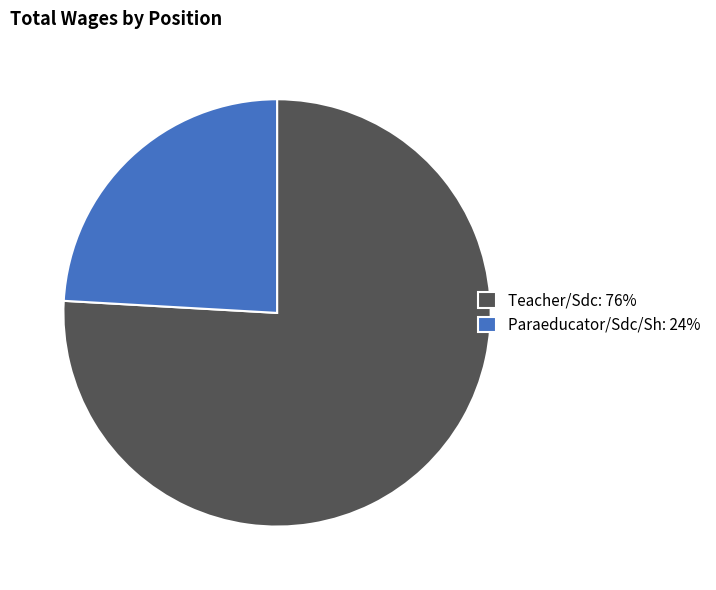

Combined, do Teacher/Sdc: 76% and Paraeducator/Sdc/Sh: 24% account for over 50%?

Yes